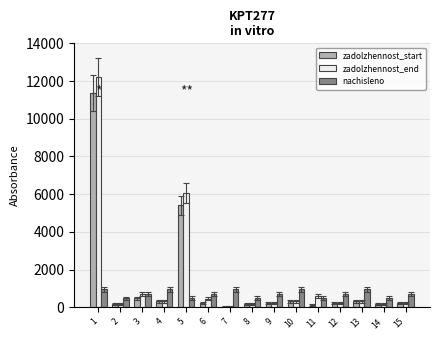

The value of zadolzhennost_end at 13 is 320.6. True or false?

True